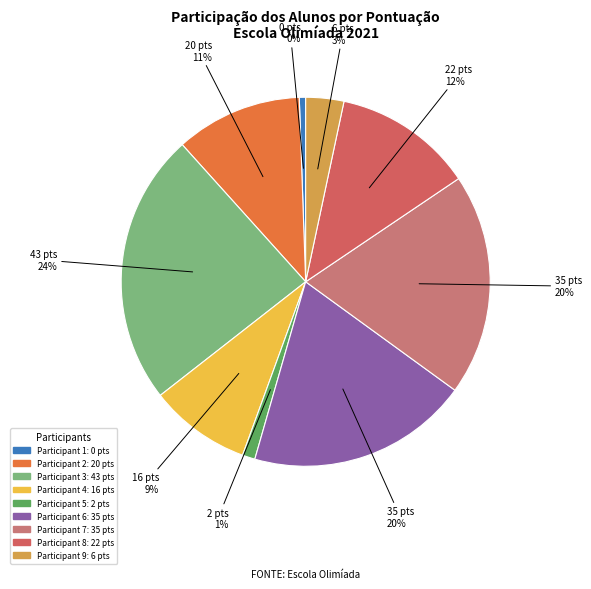

To the nearest percent, what is the difference between the largest and smallest slice percentages?

24%